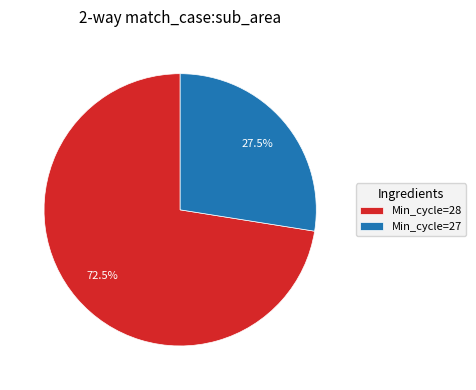

Which category has the biggest portion of the pie?

Min_cycle=28